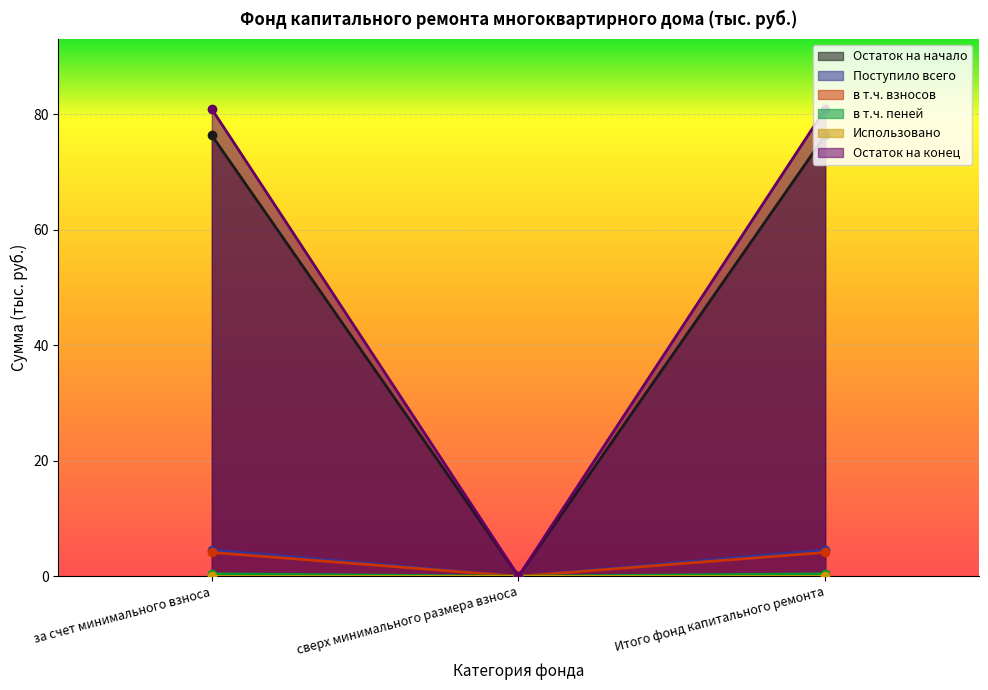

True or false: Поступило всего has a value of 4.6 at за счет минимального взноса.

True